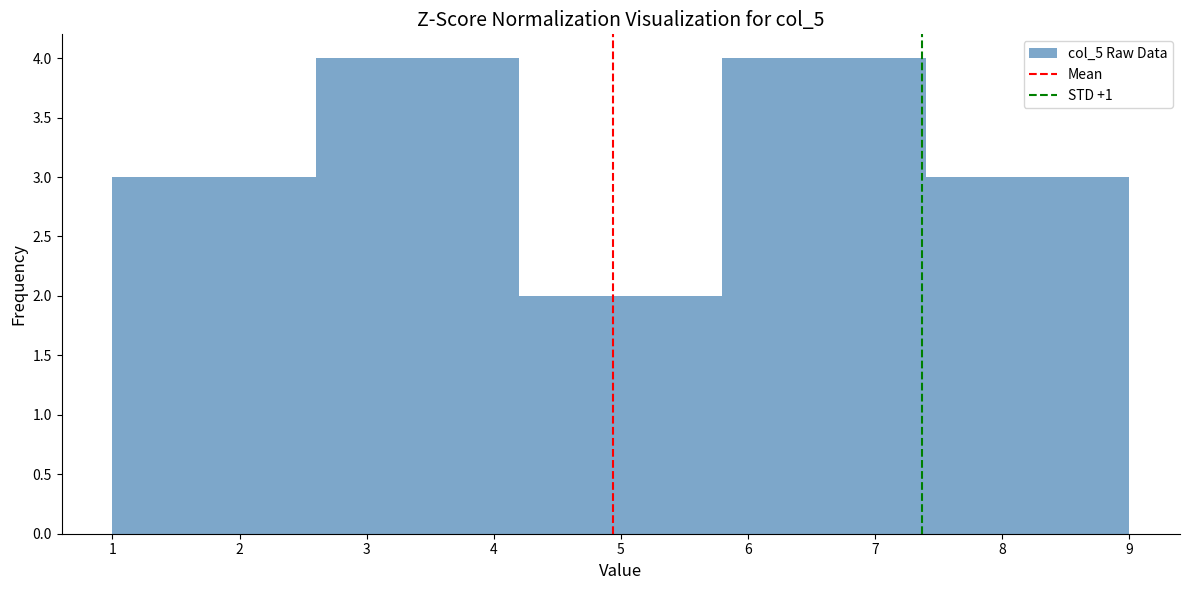

How tall is the bar that spans 1.0 to 2.6 on the x-axis? The values are not printed on the chart, so give them approximately, as read against the axis.

3